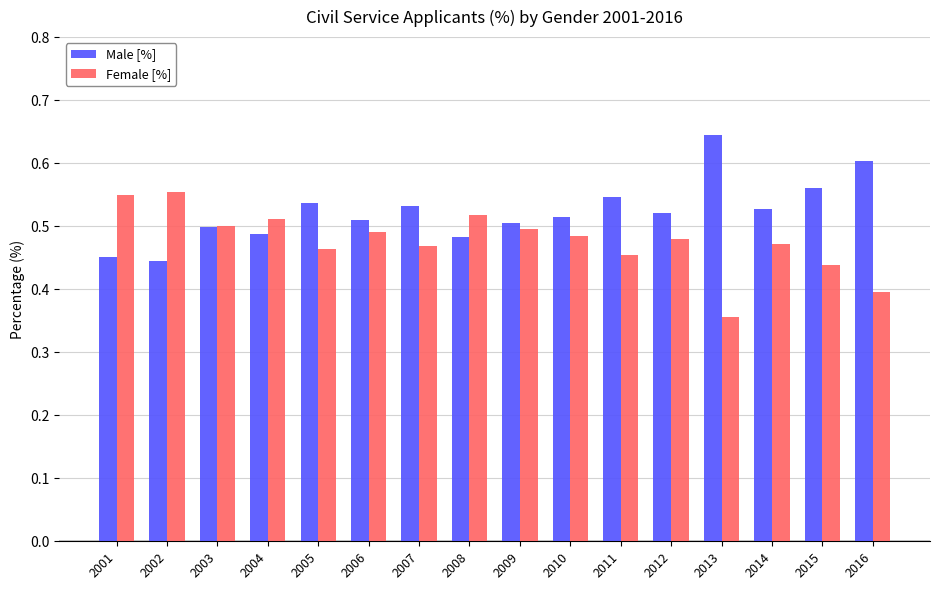

How many Female [%] values are between 0 and 1?

16